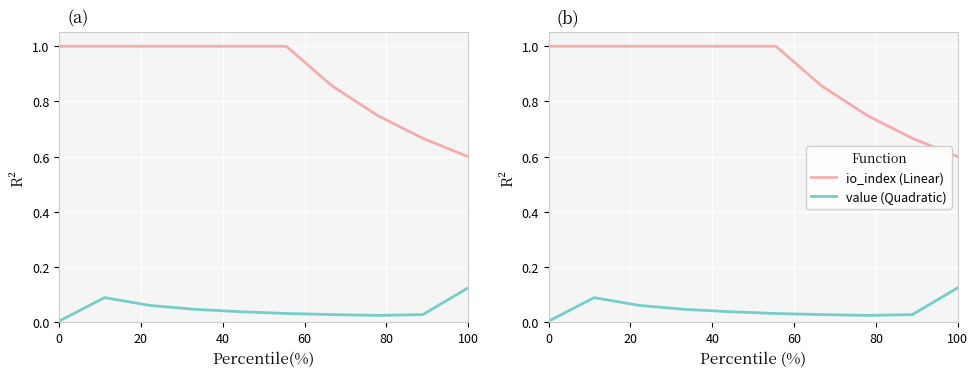

True or false: io_index (Linear) and value (Quadratic) cross at least once.

False